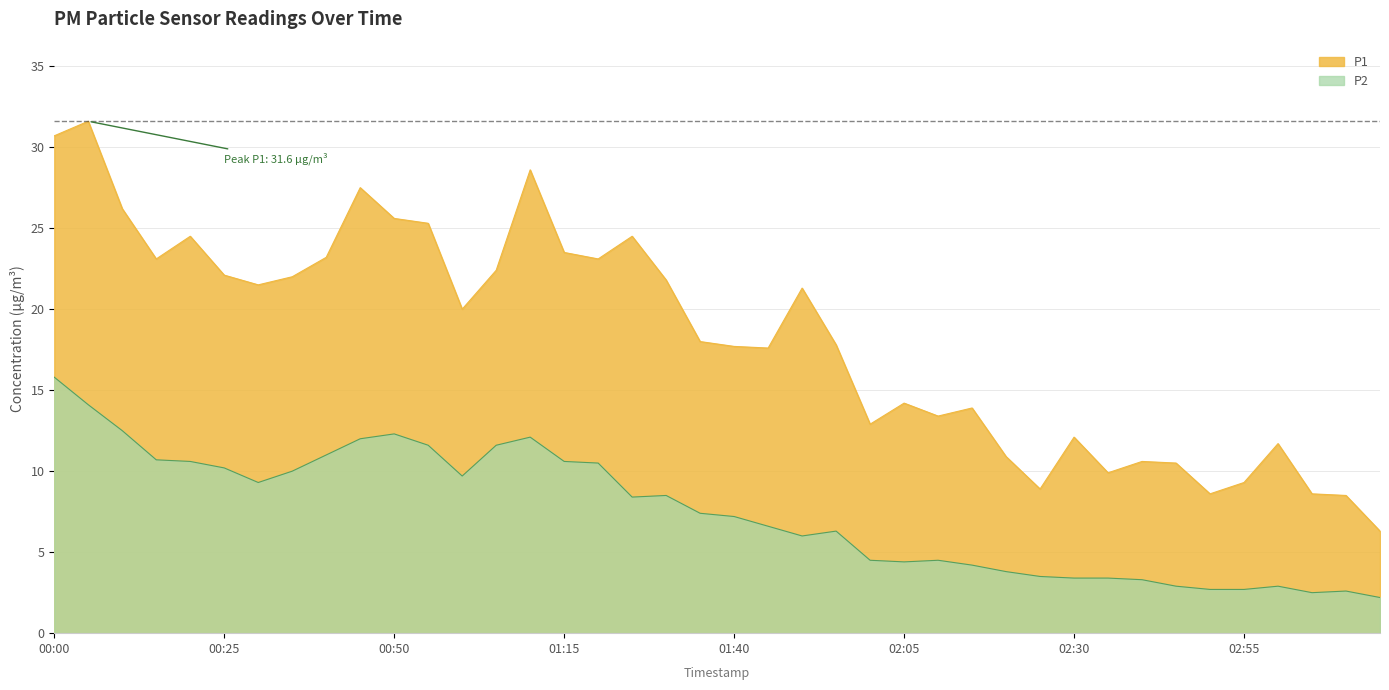

True or false: P2 has more than 0 points higher than both neighbors.

True